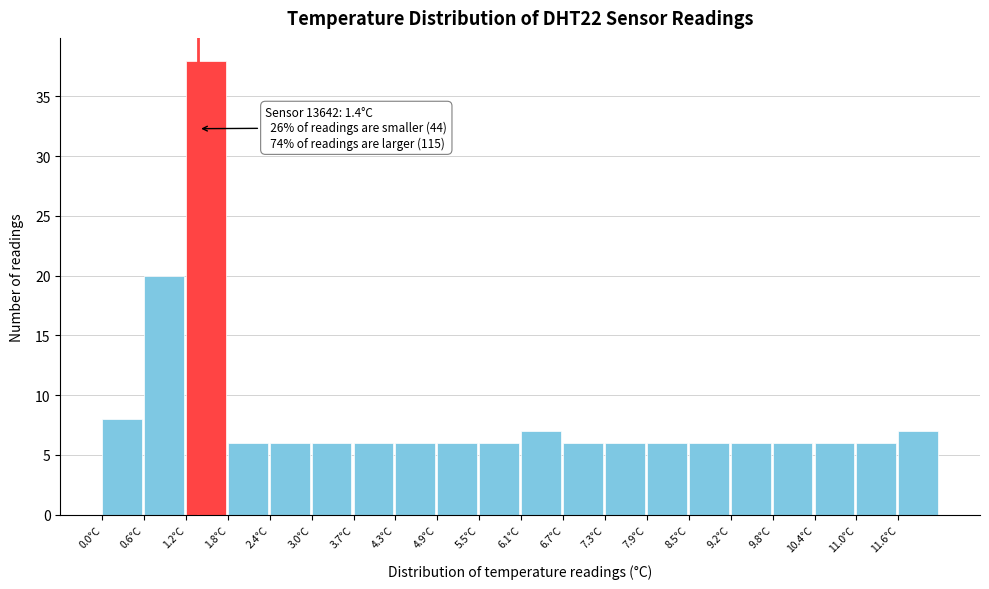

Which range on the x-axis has the tallest bar?

1.22 to 1.83